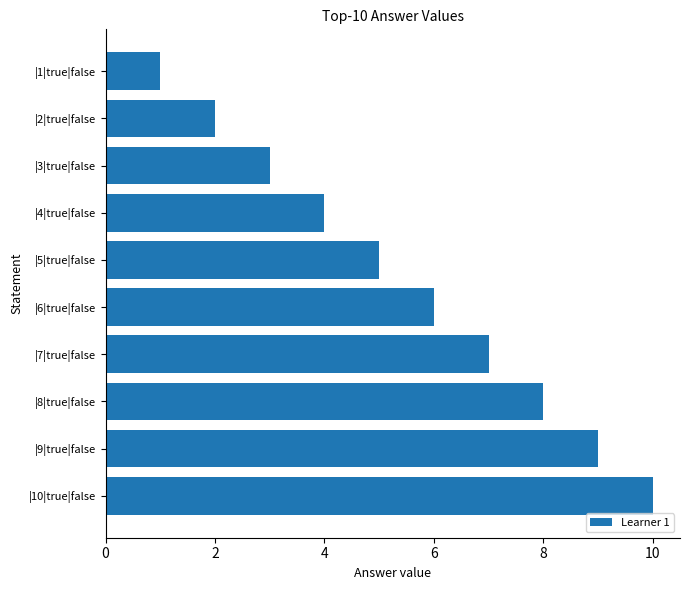

List the labels in order of value, smallest first.

|1|true|false, |2|true|false, |3|true|false, |4|true|false, |5|true|false, |6|true|false, |7|true|false, |8|true|false, |9|true|false, |10|true|false